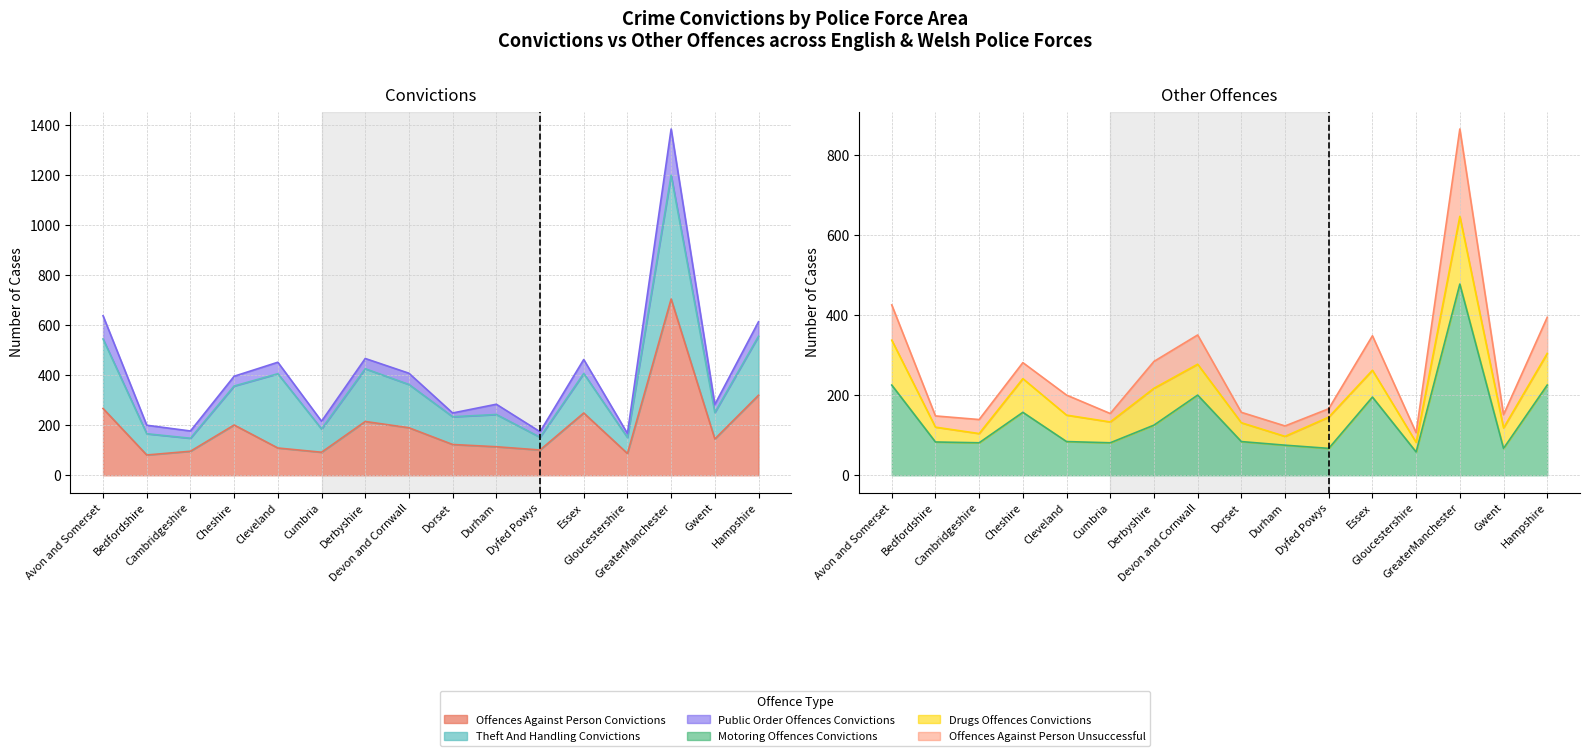

What is the smallest value displayed?

58